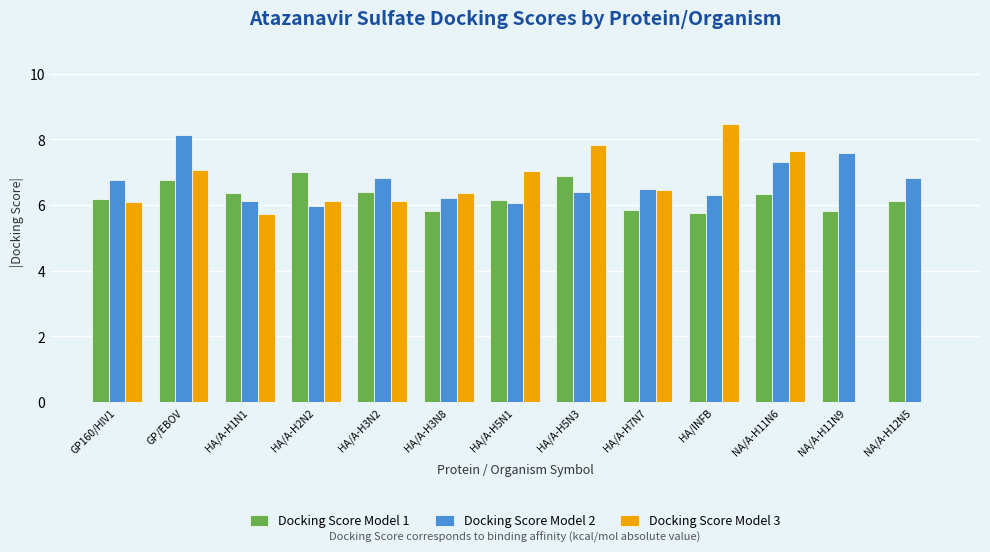

What is the maximum value shown in the chart?

8.5